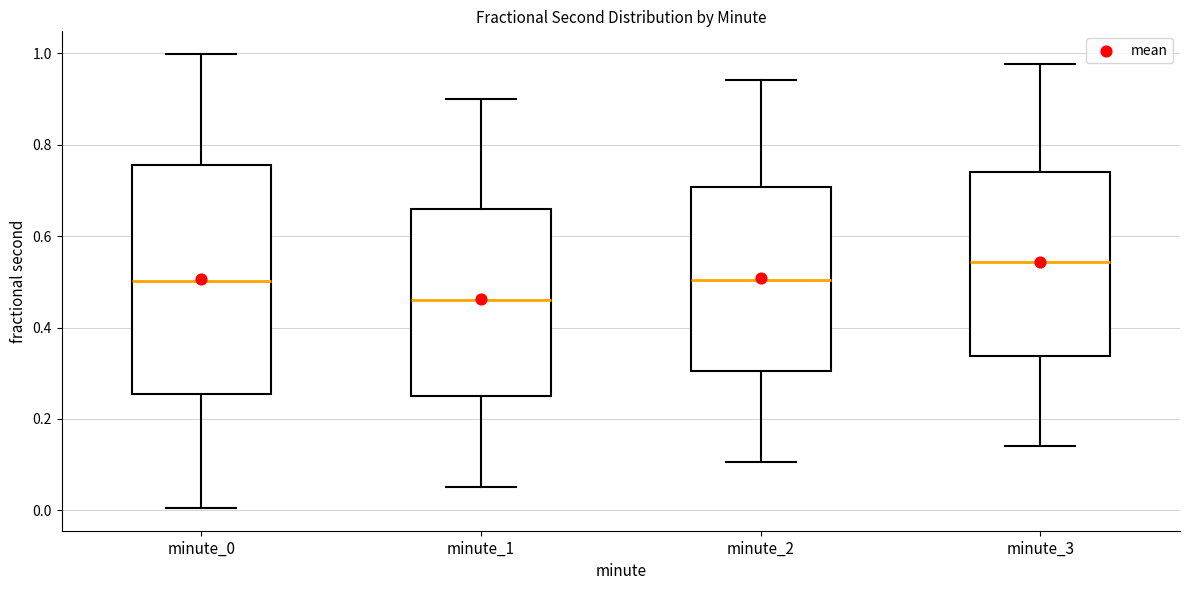

Which box is the tallest, from its lower edge to its upper edge?

minute_0